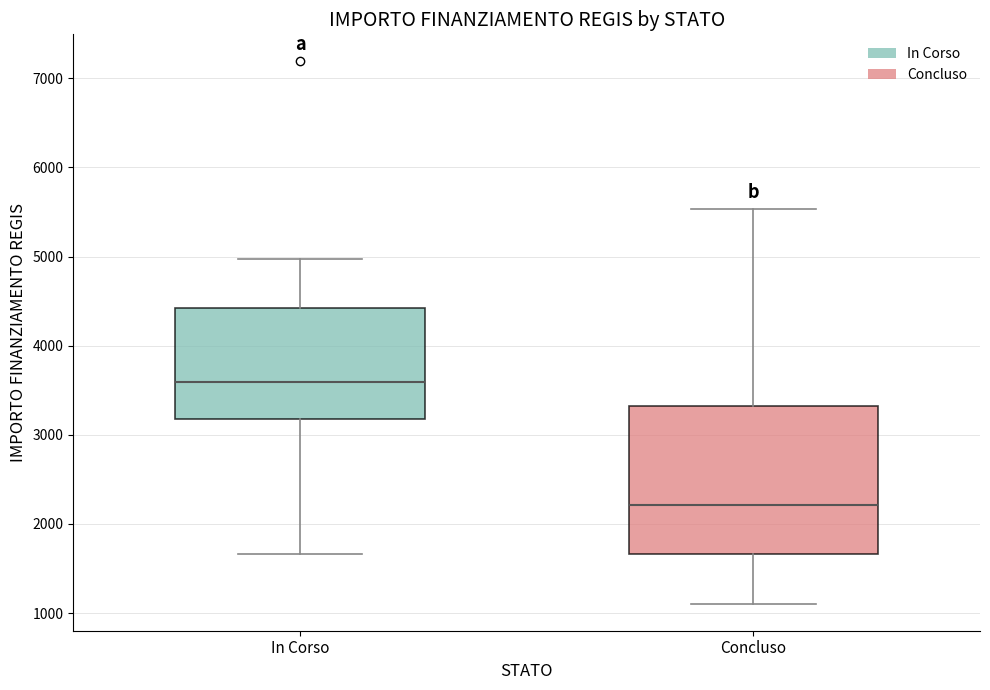

Which box is the tallest, from its lower edge to its upper edge?

Concluso